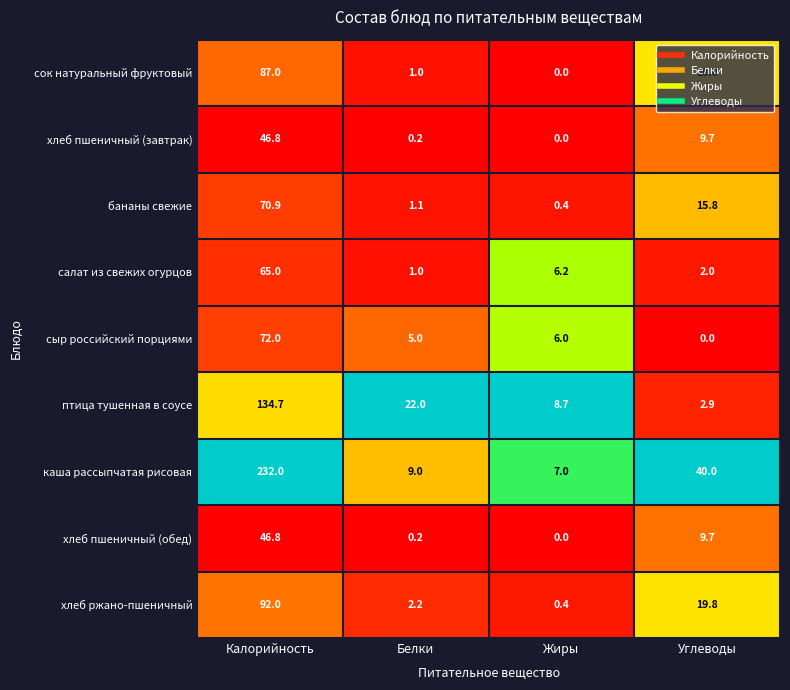

Rank the categories by каша рассыпчатая рисовая value from highest to lowest.

Калорийность, Углеводы, Белки, Жиры